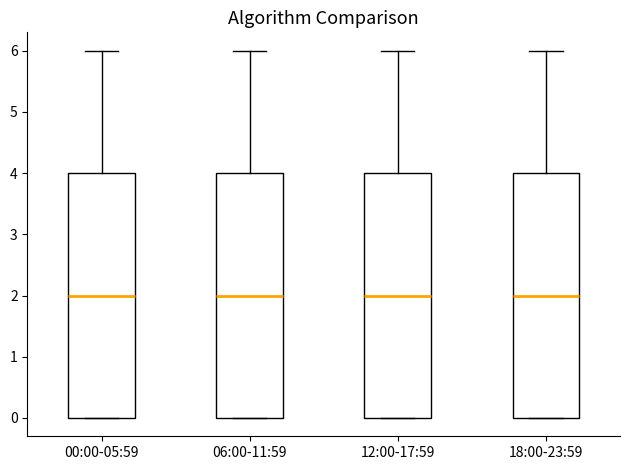

Reading left to right, transcribe this box plot: for each box, give where its median line is, the range the box spans, and where its two whiskers end, as read against the y-axis. The values are not printed on the chart, so give them approximately, as read against the axis.

00:00-05:59: median 2, box 0 to 4, whiskers 0 to 6
06:00-11:59: median 2, box 0 to 4, whiskers 0 to 6
12:00-17:59: median 2, box 0 to 4, whiskers 0 to 6
18:00-23:59: median 2, box 0 to 4, whiskers 0 to 6